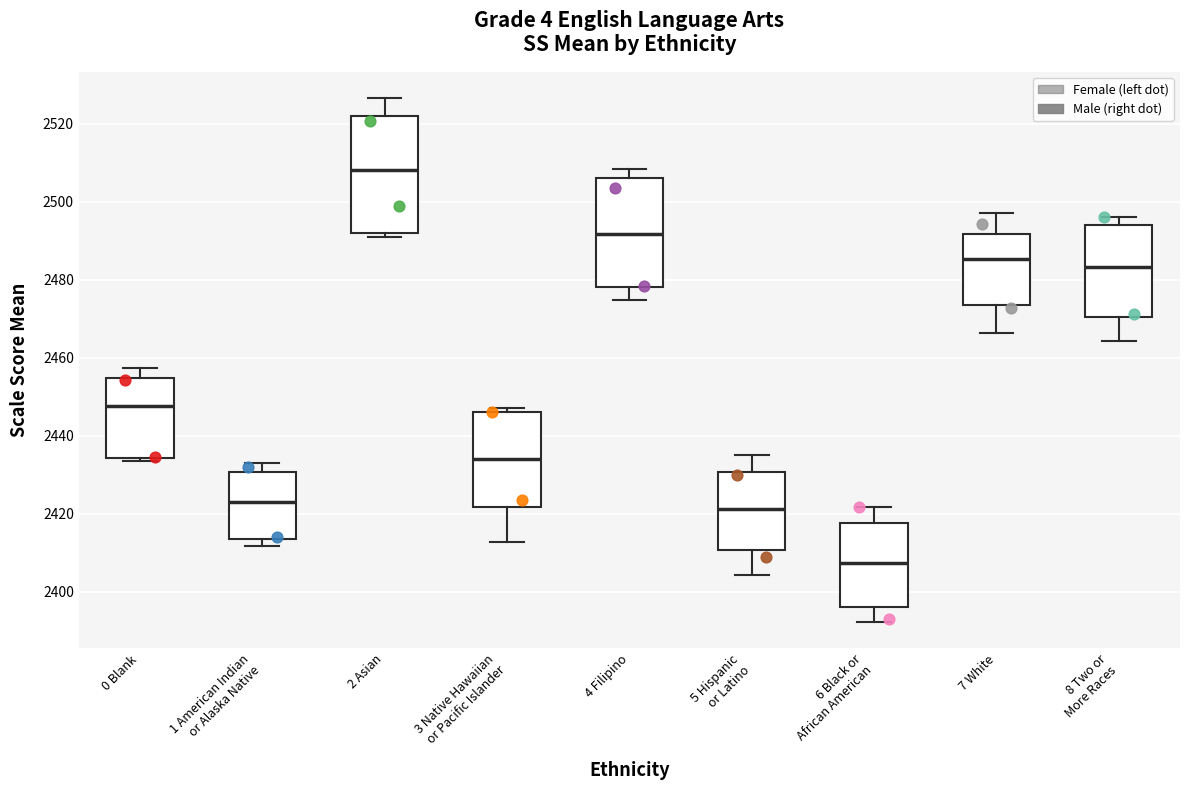

Reading left to right, transcribe this box plot: for each box, give where its median line is, the range the box spans, and where its two whiskers end, as read against the y-axis. The values are not printed on the chart, so give them approximately, as read against the axis.

0 Blank: median 2448, box 2434 to 2454, whiskers 2434 (just below the box's lower edge) to 2458
1 American Indian or Alaska Native: median 2422, box 2414 to 2430, whiskers 2412 to 2434
2 Asian: median 2508, box 2492 to 2522, whiskers 2490 to 2526
3 Native Hawaiian or Pacific Islander: median 2434, box 2422 to 2446, whiskers 2412 to 2448
4 Filipino: median 2492, box 2478 to 2506, whiskers 2474 to 2508
5 Hispanic or Latino: median 2422, box 2410 to 2430, whiskers 2404 to 2436
6 Black or African American: median 2408, box 2396 to 2418, whiskers 2392 to 2422
7 White: median 2486, box 2474 to 2492, whiskers 2466 to 2498
8 Two or More Races: median 2484, box 2470 to 2494, whiskers 2464 to 2496